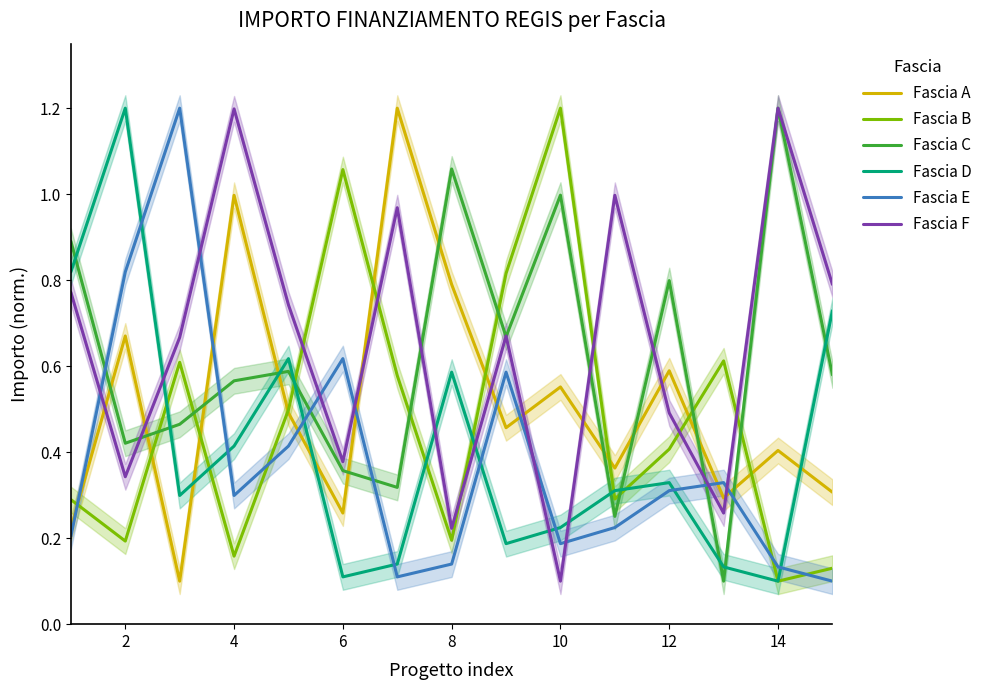

What is the highest value of the Fascia F series?

1.2